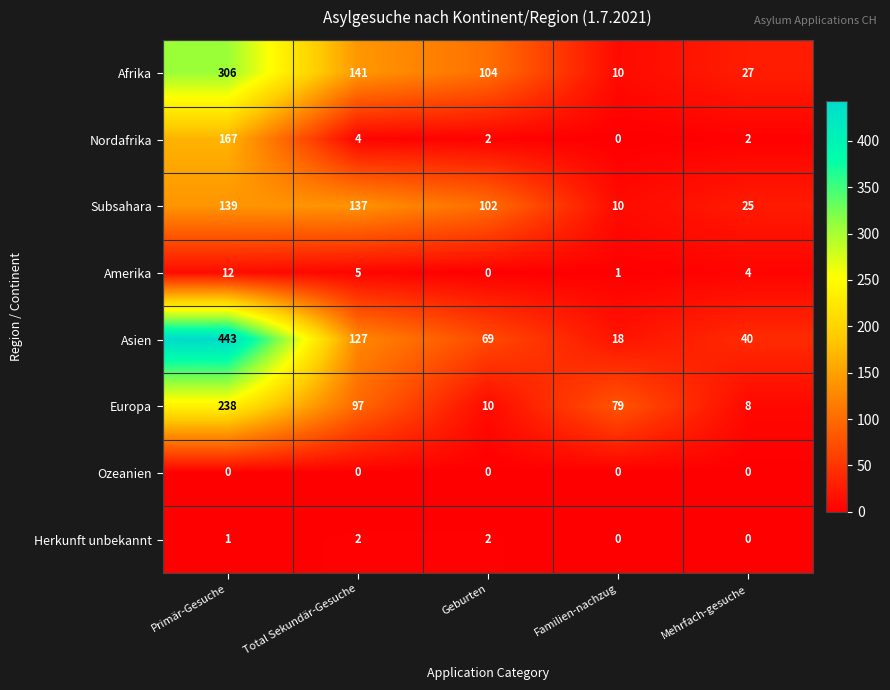

What is the sum of the Europa values at Total Sekundär-Gesuche and Primär-Gesuche?

335